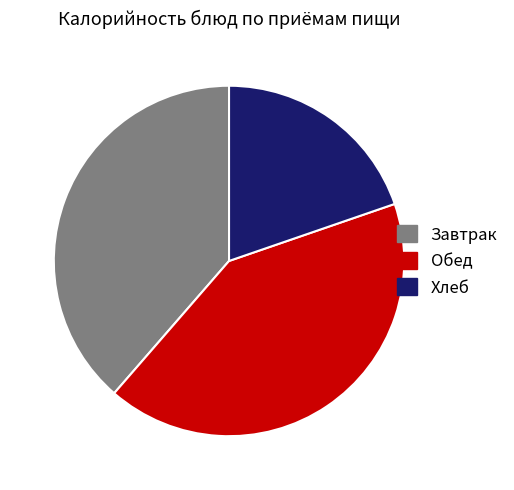

True or false: Завтрак accounts for 50% of the total.

False